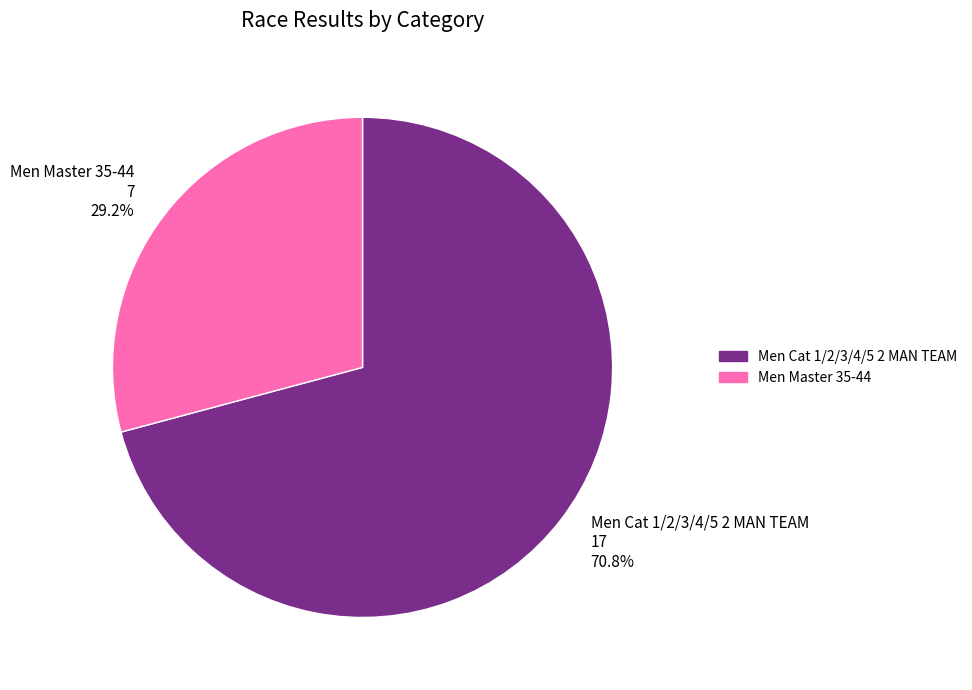

What percentage do Men Master 35-44 and Men Cat 1/2/3/4/5 2 MAN TEAM together represent?

100.0%